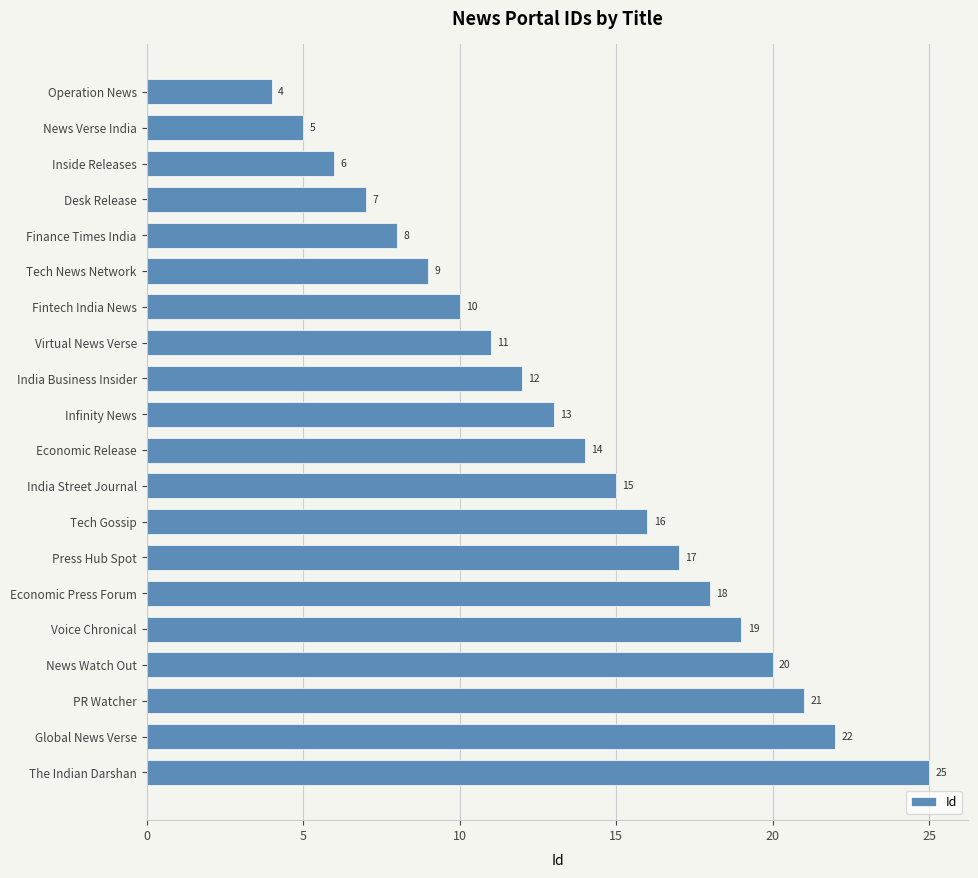

List the labels in order of value, smallest first.

Operation News, News Verse India, Inside Releases, Desk Release, Finance Times India, Tech News Network, Fintech India News, Virtual News Verse, India Business Insider, Infinity News, Economic Release, India Street Journal, Tech Gossip, Press Hub Spot, Economic Press Forum, Voice Chronical, News Watch Out, PR Watcher, Global News Verse, The Indian Darshan